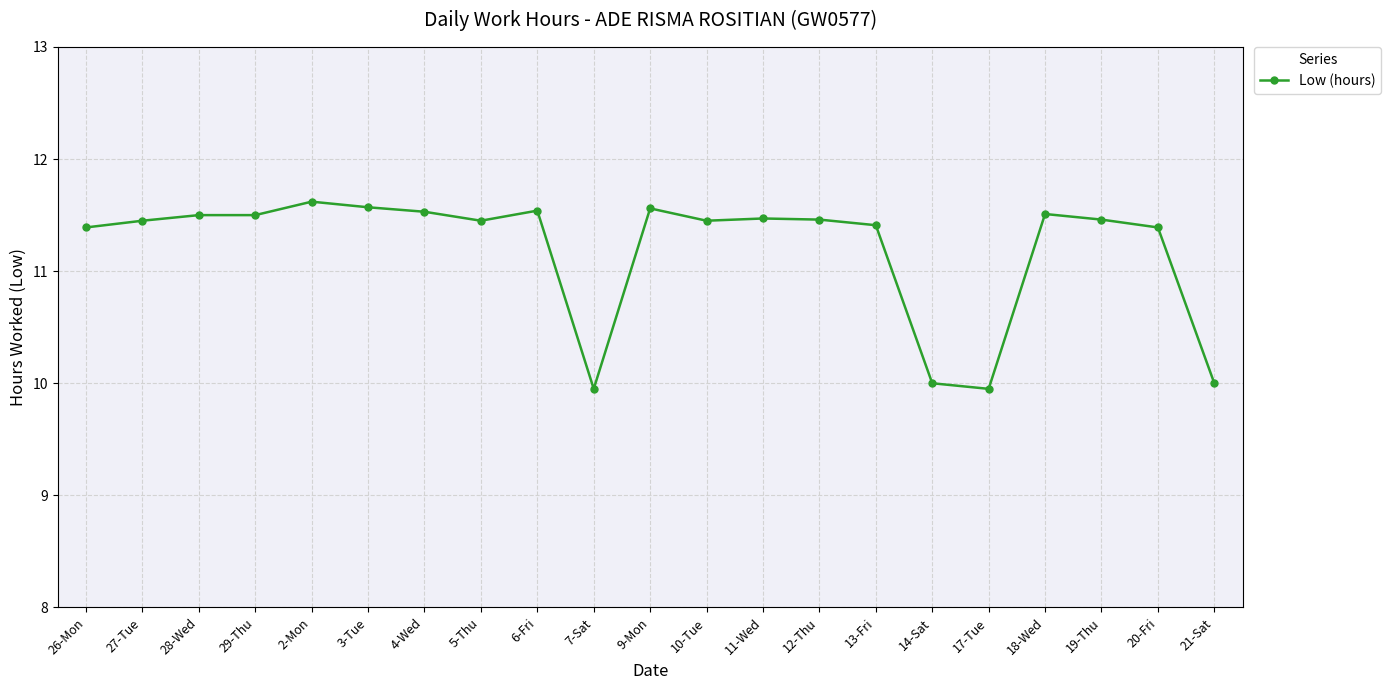

True or false: the data shows 13.5 at 17-Tue.

False